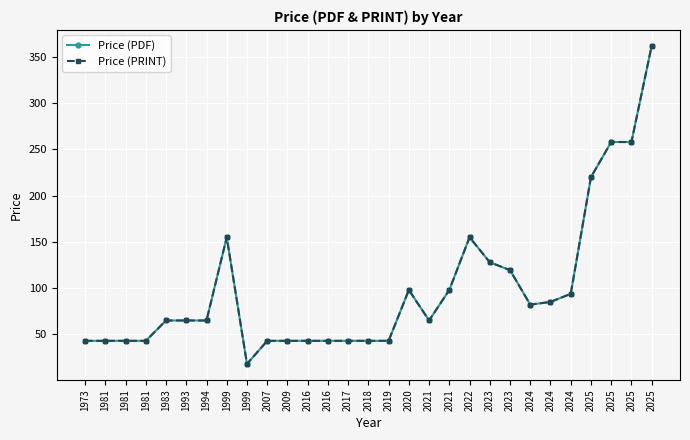

At 1983, list the series in order from largest to smallest.

Price (PDF), Price (PRINT)